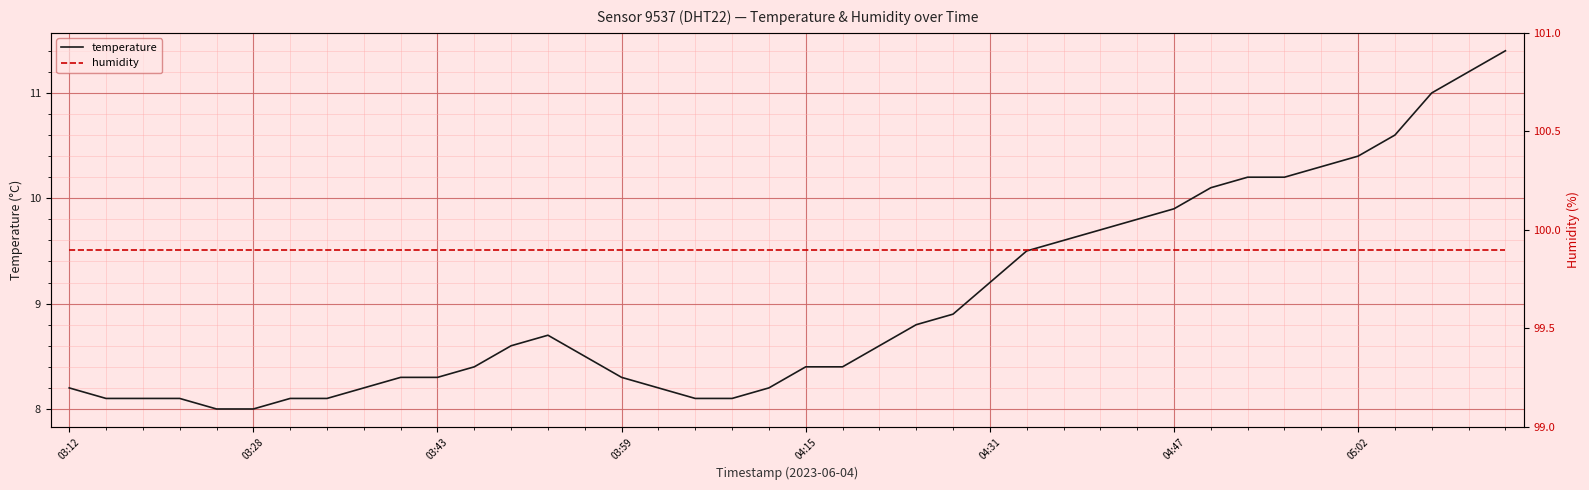

True or false: temperature has a value of 8.0 at 03:28.

True